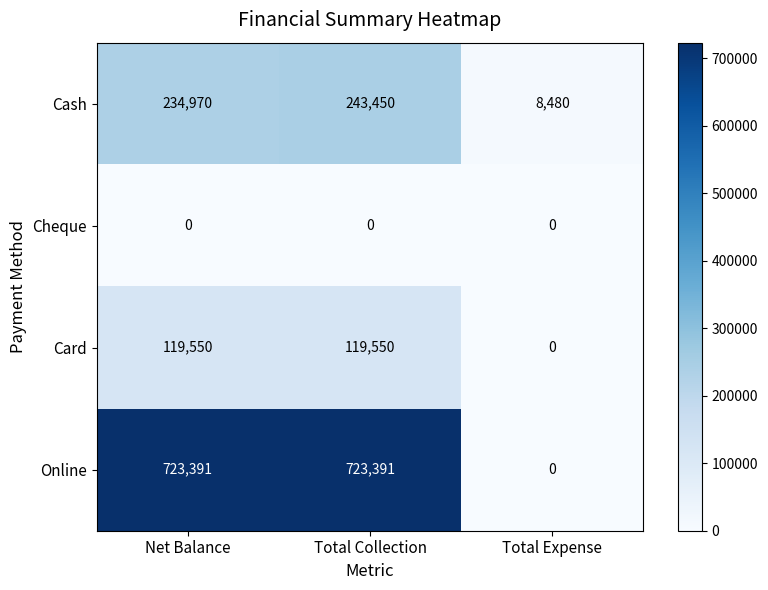

The value of Online at Net Balance is 723391. True or false?

True